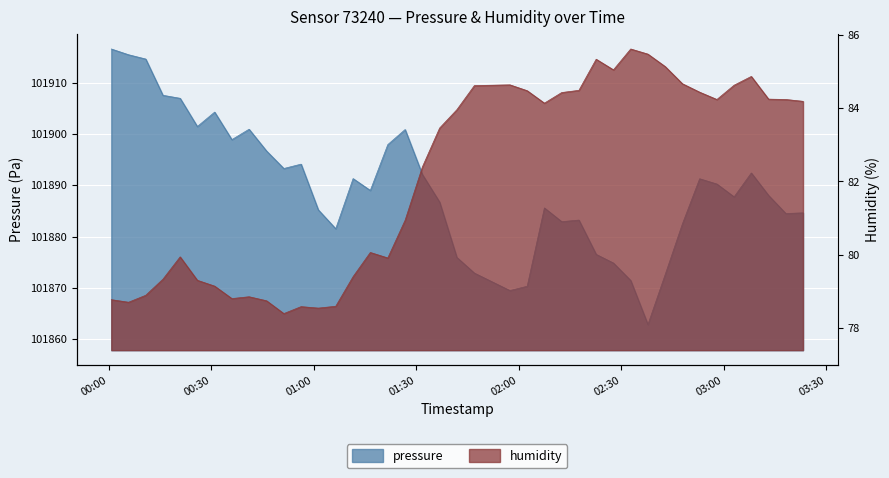

Between 2023-06-26T00:10:53 and 2023-06-26T02:27:43, which series saw the biggest shift?

pressure